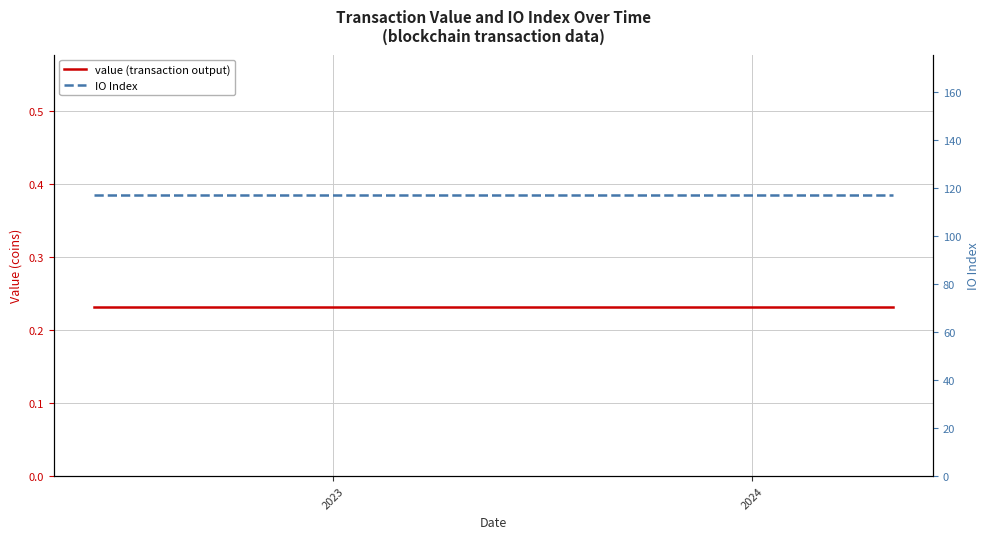

What is the smallest value displayed?

0.2